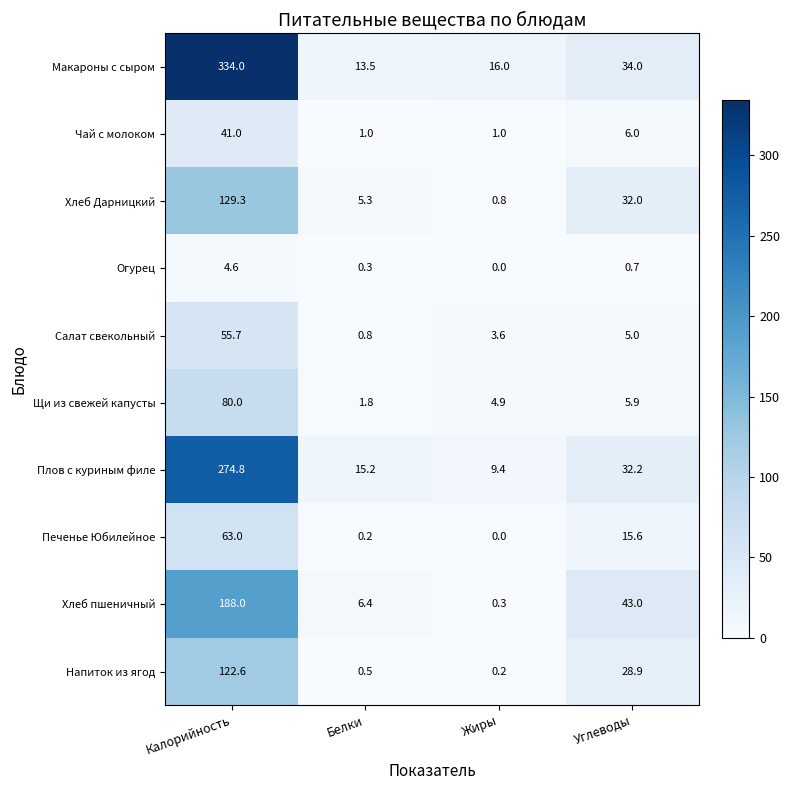

Rank the series by their maximum value, from highest to lowest.

Макароны с сыром, Плов с куриным филе, Хлеб пшеничный, Хлеб Дарницкий, Напиток из ягод, Щи из свежей капусты, Печенье Юбилейное, Салат свекольный, Чай с молоком, Огурец